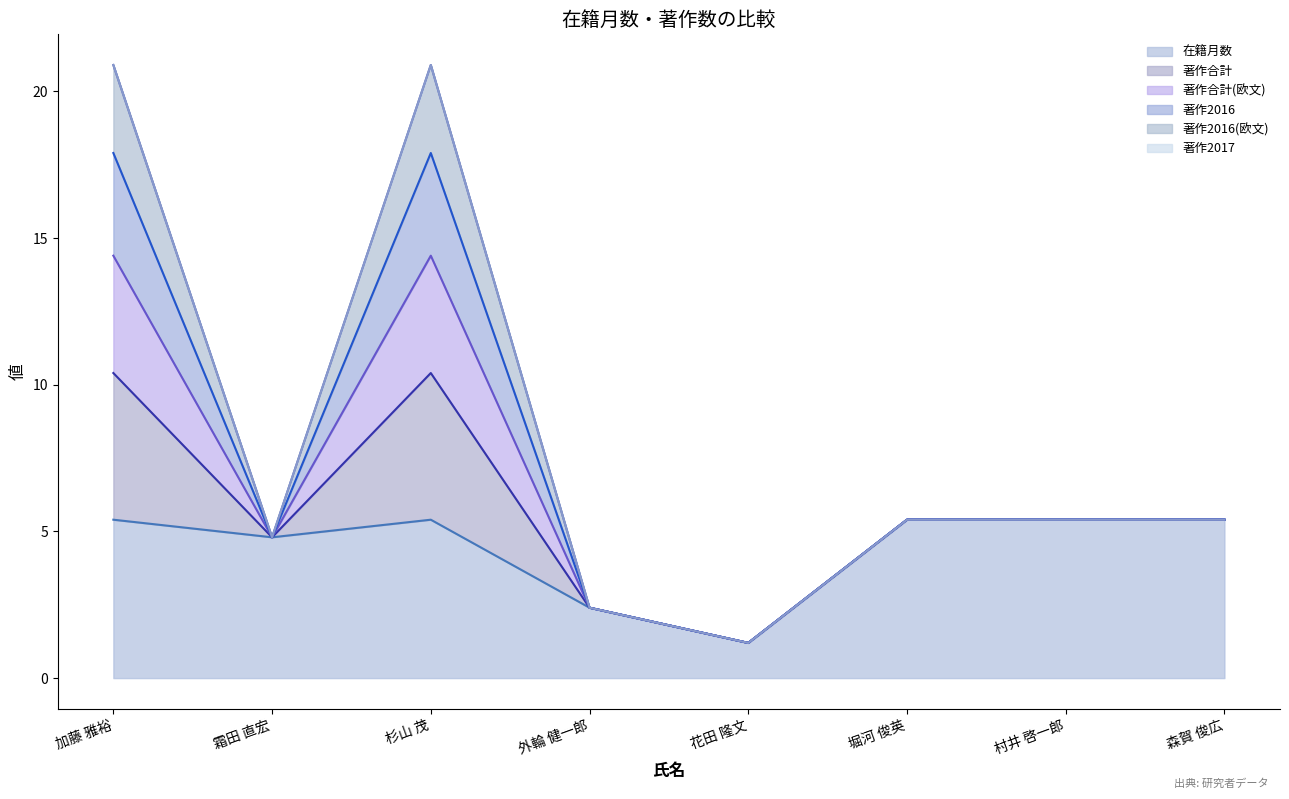

Which series changed the most between 霜田 直宏 and 森賀 俊広?

在籍月数